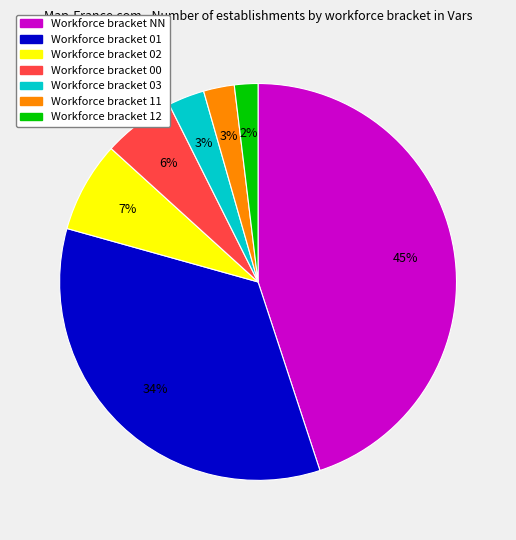

To the nearest percent, what is the difference between the largest and smallest slice percentages?

43%